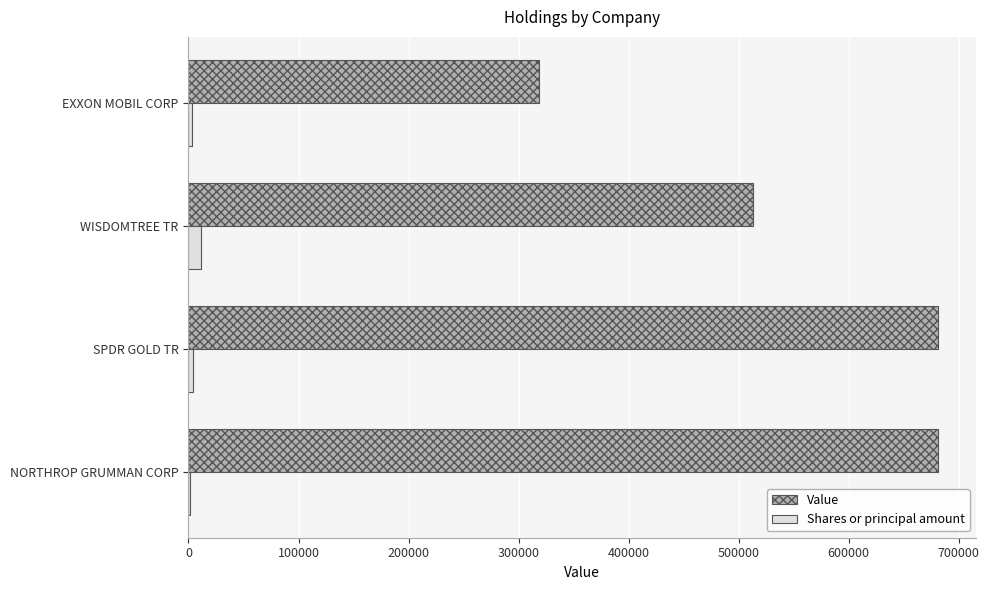

What is the greatest value displayed?

681499